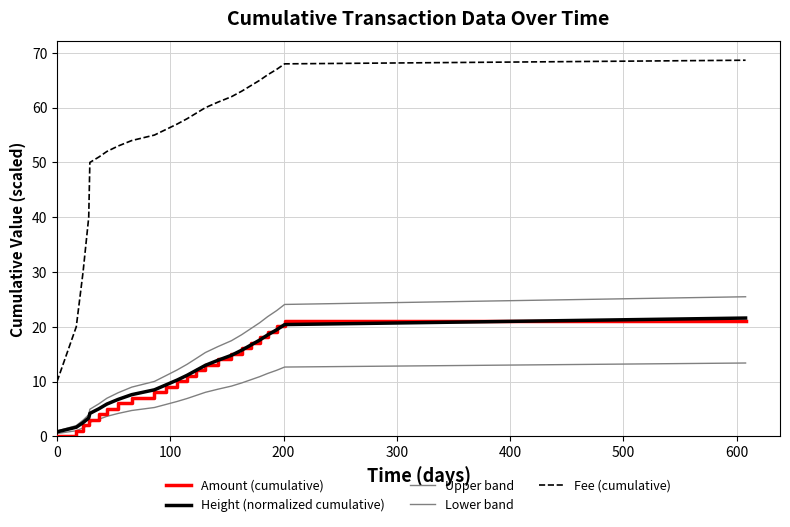

How many lines are shown in the chart?

5